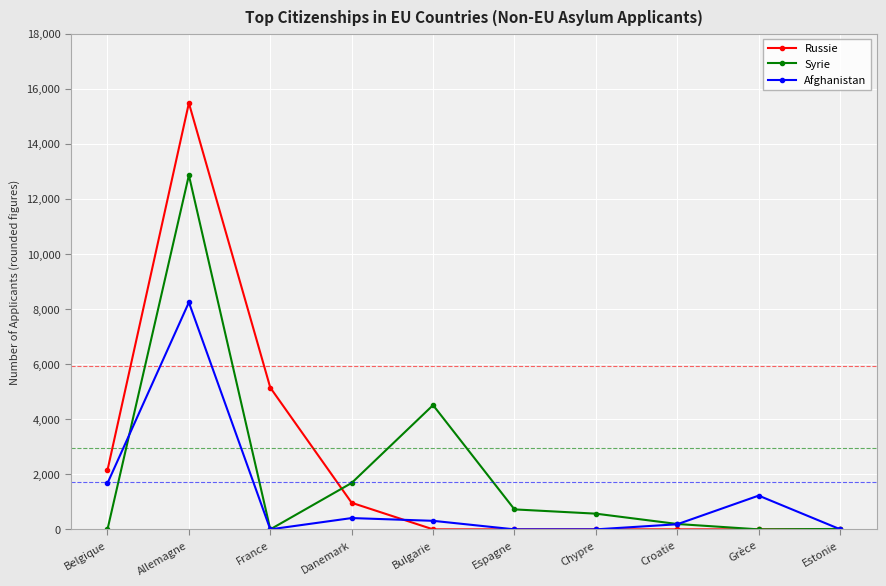

In Syrie, how many points are higher than both neighbors (excluding endpoints)?

2